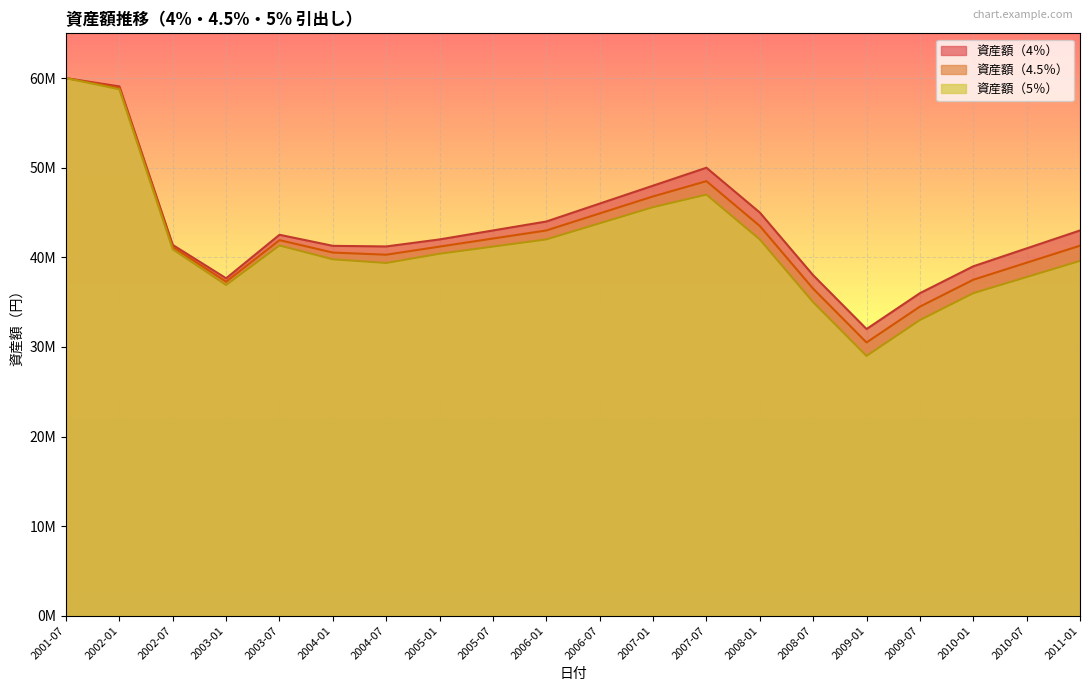

How many values in the 資産額（4.5％） series are below 41300000?

10